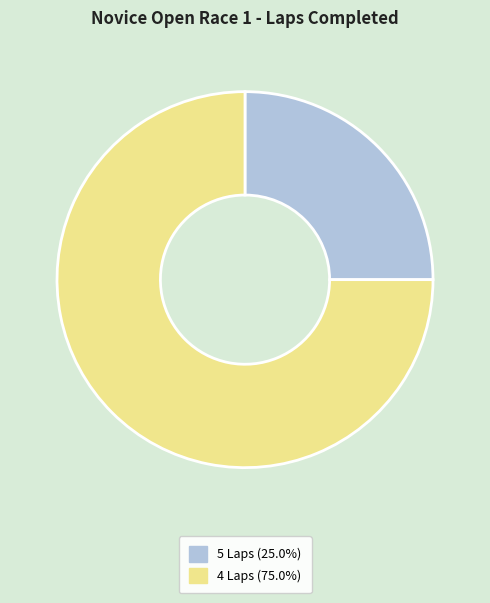

What is the ratio of the value at 5 Laps (25.0%) to the value at 4 Laps (75.0%)?

0.3